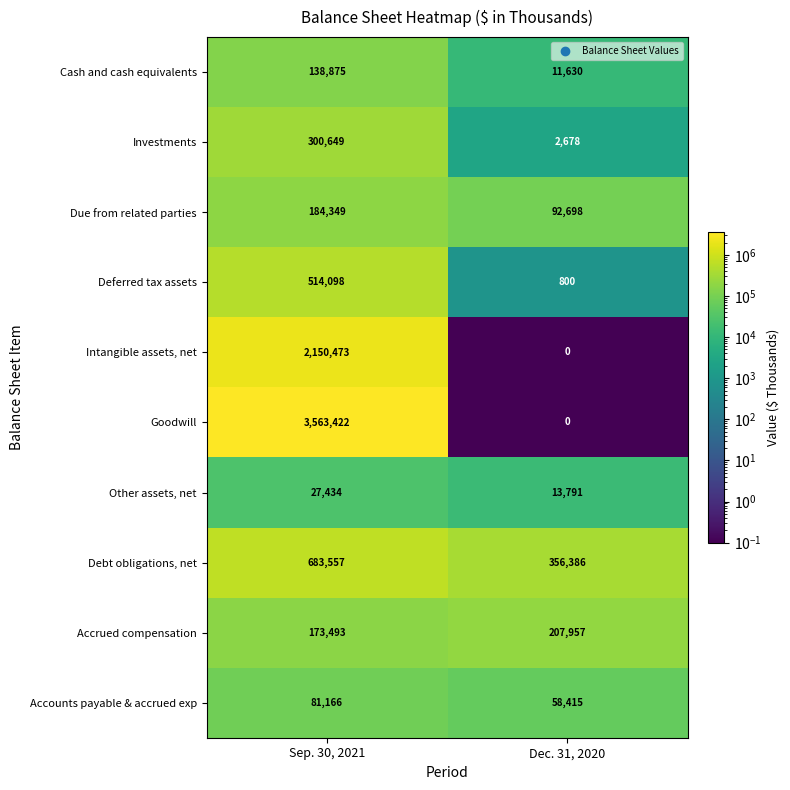

At which label is Debt obligations, net closest to 519971?

Dec. 31, 2020